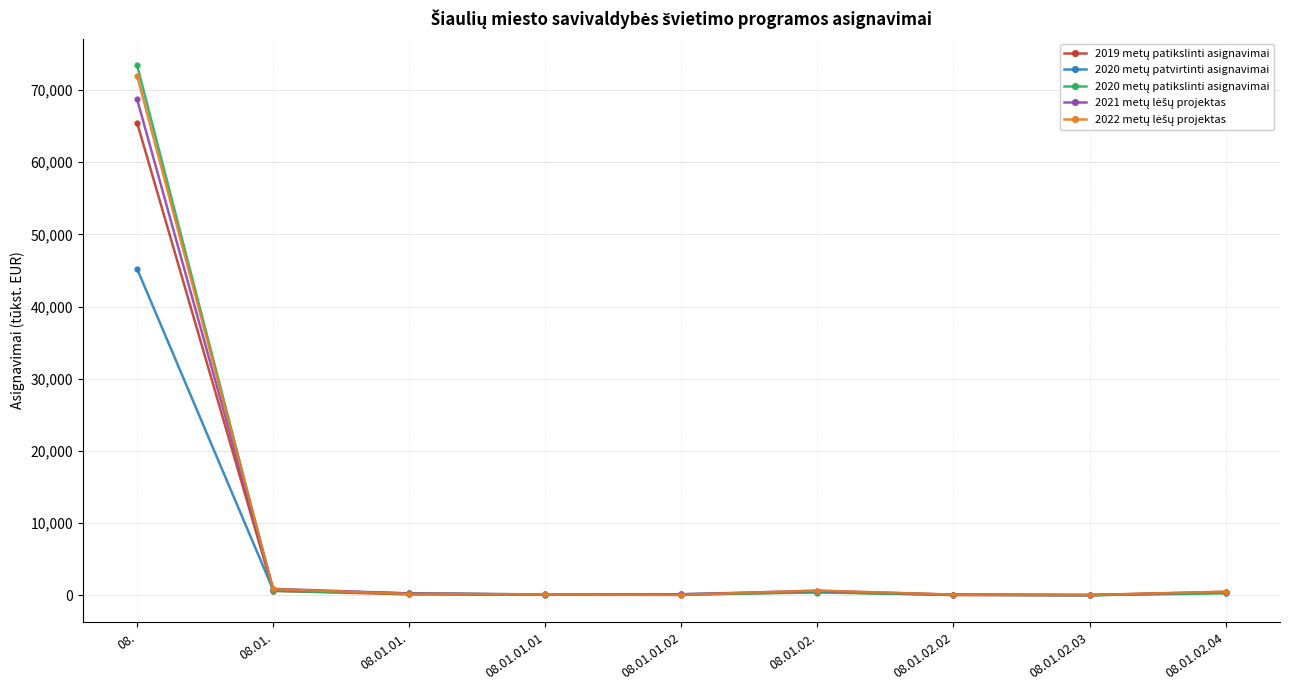

At how many categories does at least one series exceed 36512?

1